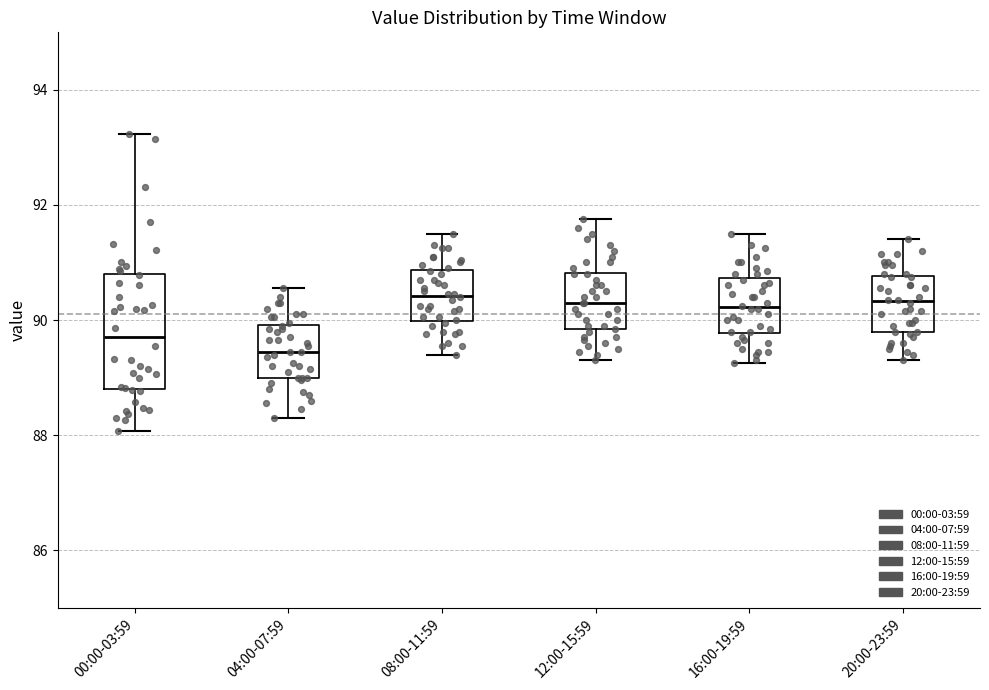

Reading left to right, read every box against the y-axis: the position of its median line, the range the box covers, and the ends of its whiskers. The values are not printed on the chart, so give them approximately, as read against the axis.

00:00-03:59: median 89.8, box 88.8 to 90.8, whiskers 88.0 to 93.2
04:00-07:59: median 89.4, box 89.0 to 90.0, whiskers 88.4 to 90.6
08:00-11:59: median 90.4, box 90.0 to 90.8, whiskers 89.4 to 91.6
12:00-15:59: median 90.4, box 89.8 to 90.8, whiskers 89.4 to 91.8
16:00-19:59: median 90.2, box 89.8 to 90.8, whiskers 89.2 to 91.6
20:00-23:59: median 90.4, box 89.8 to 90.8, whiskers 89.4 to 91.4